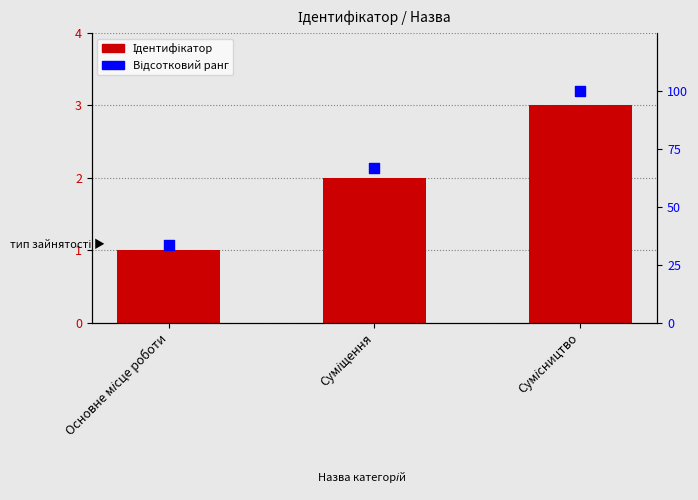

What are all the series names shown in the legend?

Ідентифікатор, Відсотковий ранг